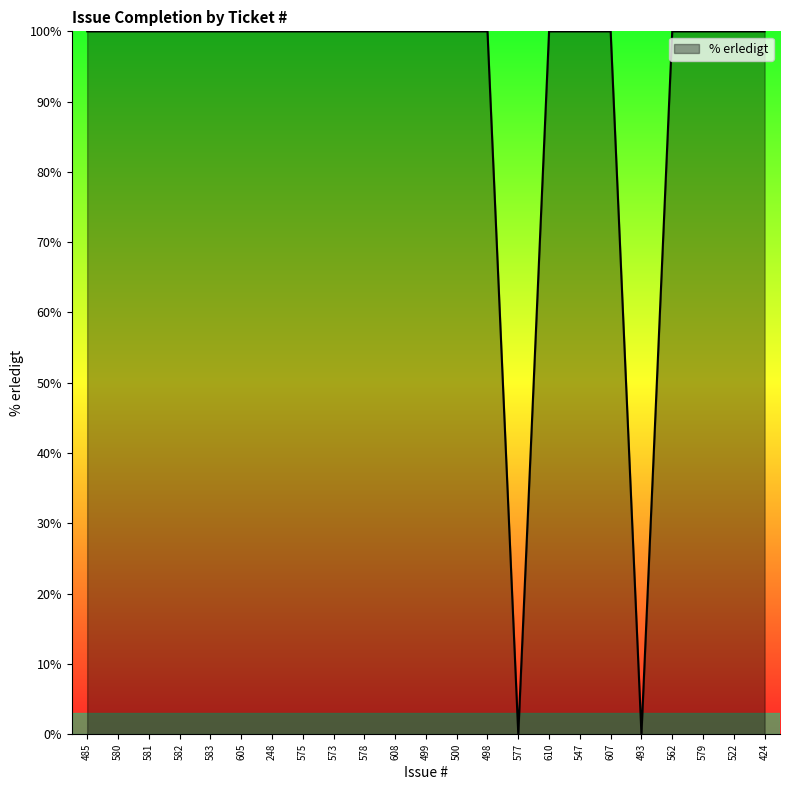

What position from the right is 580?

22